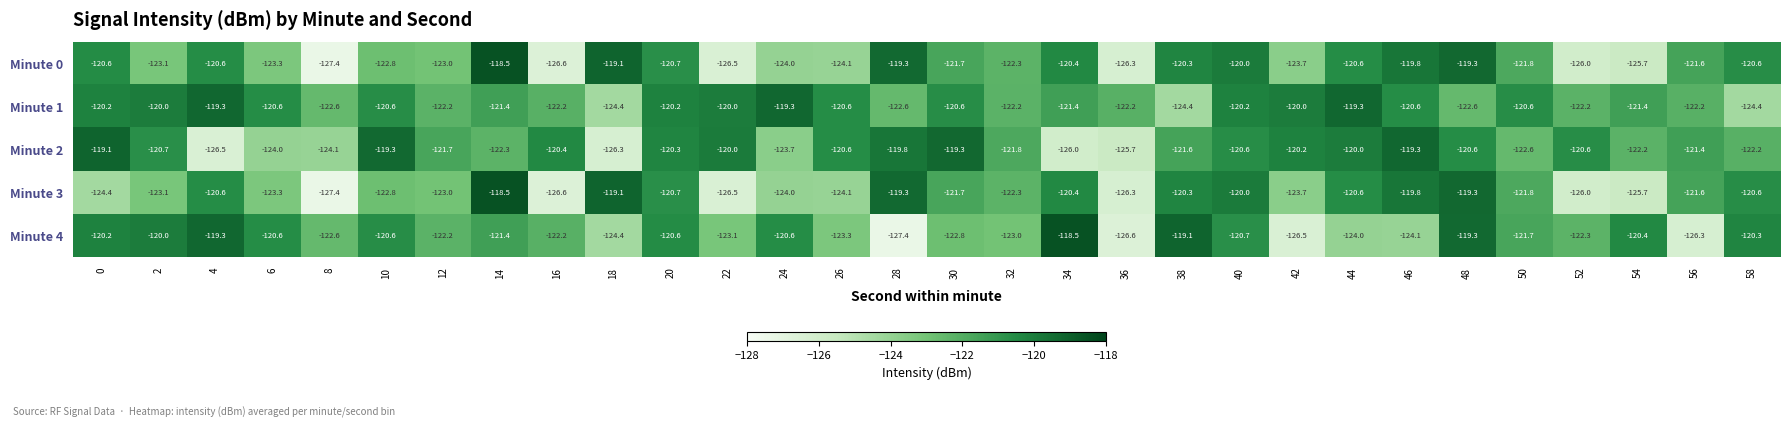

True or false: Minute 2 has a value of -195.2 at 18.

False